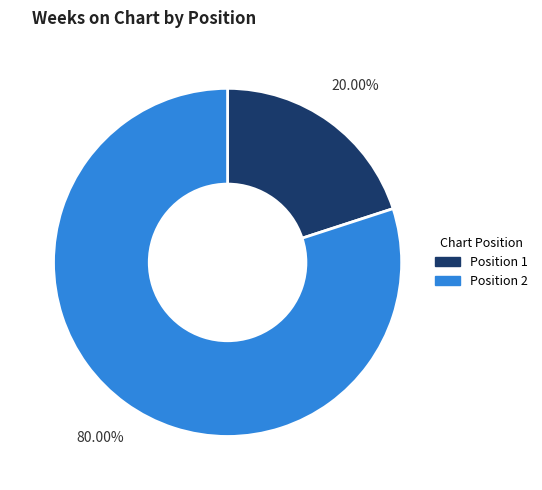

Combined, what portion of the pie is Position 1 and Position 2?

100.0%